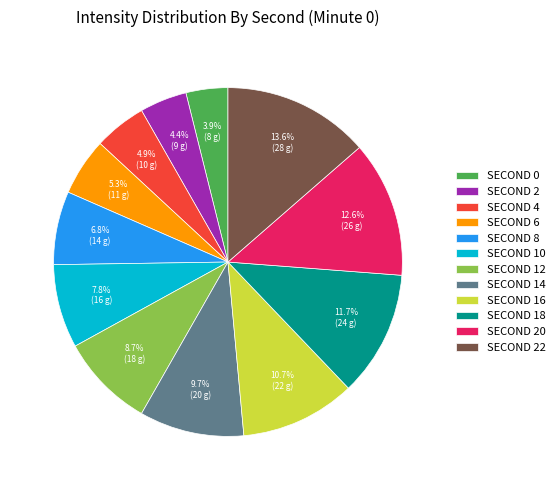

Is there any slice that represents more than half of the pie?

No